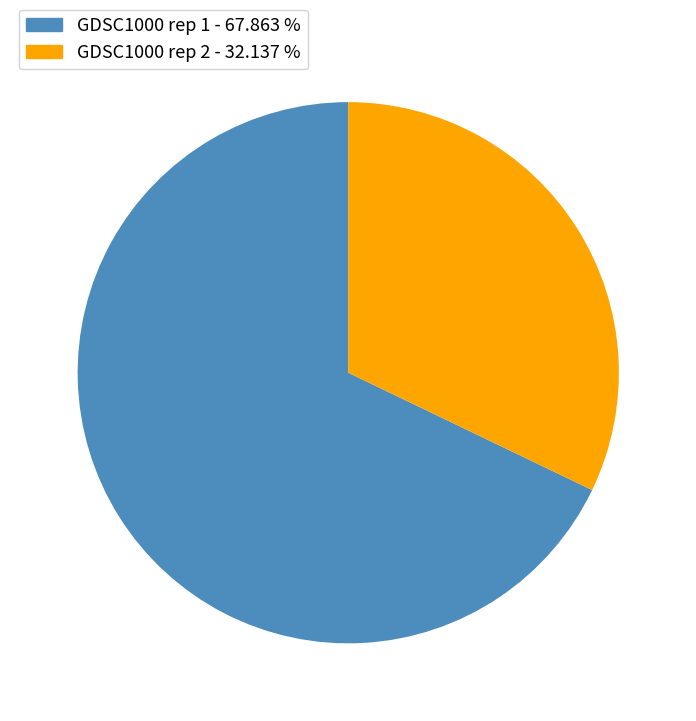

Between GDSC1000 rep 2 - 32.137 % and GDSC1000 rep 1 - 67.863 %, which is larger?

GDSC1000 rep 1 - 67.863 %